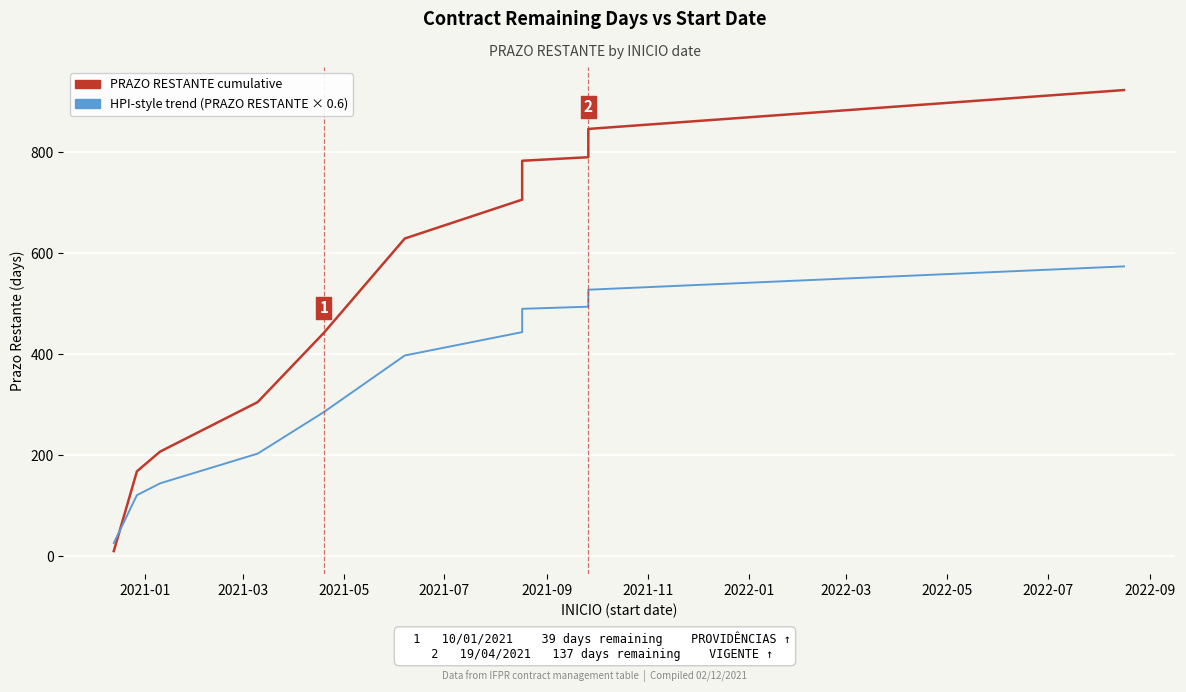

Which series has the largest total across all categories?

PRAZO RESTANTE cumulative